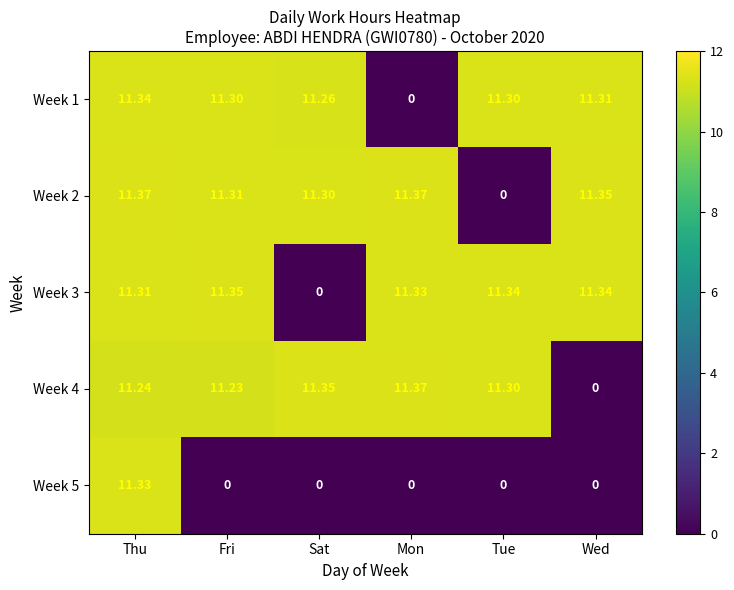

Where is Week 3 nearest to the value 5?

Sat